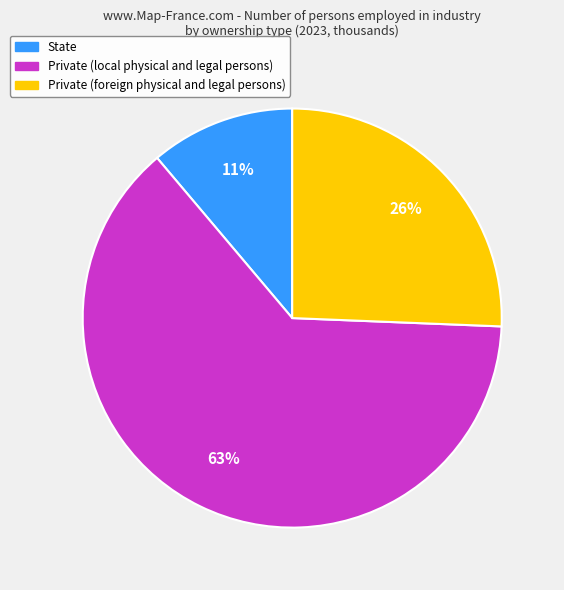

How many segments does this pie chart have?

3